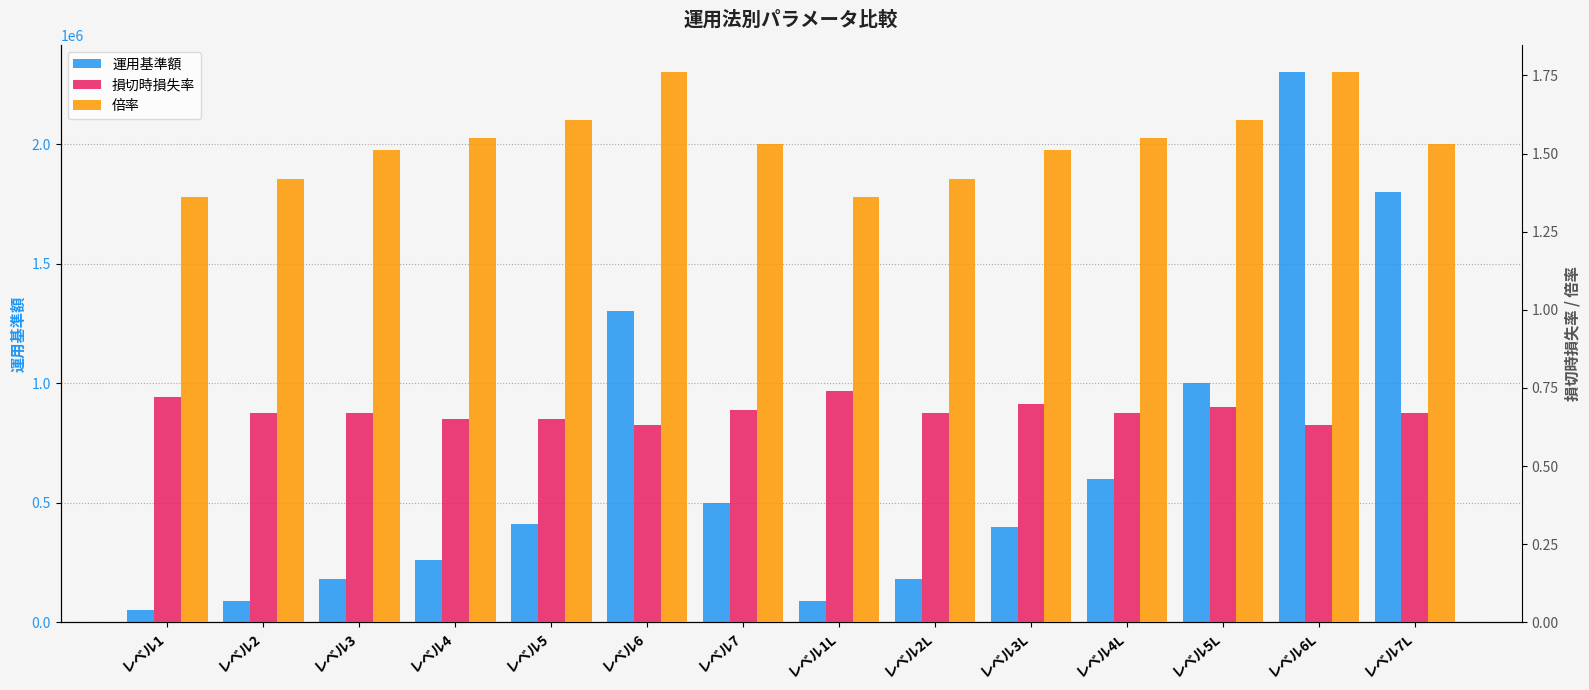

Reading left to right, list all the values displayed in this chart.

運用基準額: レベル1=50000.0	レベル2=90000.0	レベル3=180000.0	レベル4=260000.0	レベル5=410000.0	レベル6=1300000.0	レベル7=500000.0	レベル1L=90000.0	レベル2L=180000.0	レベル3L=400000.0	レベル4L=600000.0	レベル5L=1000000.0	レベル6L=2300000.0	レベル7L=1800000.0
損切時損失率: レベル1=0.7	レベル2=0.7	レベル3=0.7	レベル4=0.7	レベル5=0.7	レベル6=0.6	レベル7=0.7	レベル1L=0.7	レベル2L=0.7	レベル3L=0.7	レベル4L=0.7	レベル5L=0.7	レベル6L=0.6	レベル7L=0.7
倍率: レベル1=1.4	レベル2=1.4	レベル3=1.5	レベル4=1.6	レベル5=1.6	レベル6=1.8	レベル7=1.5	レベル1L=1.4	レベル2L=1.4	レベル3L=1.5	レベル4L=1.6	レベル5L=1.6	レベル6L=1.8	レベル7L=1.5